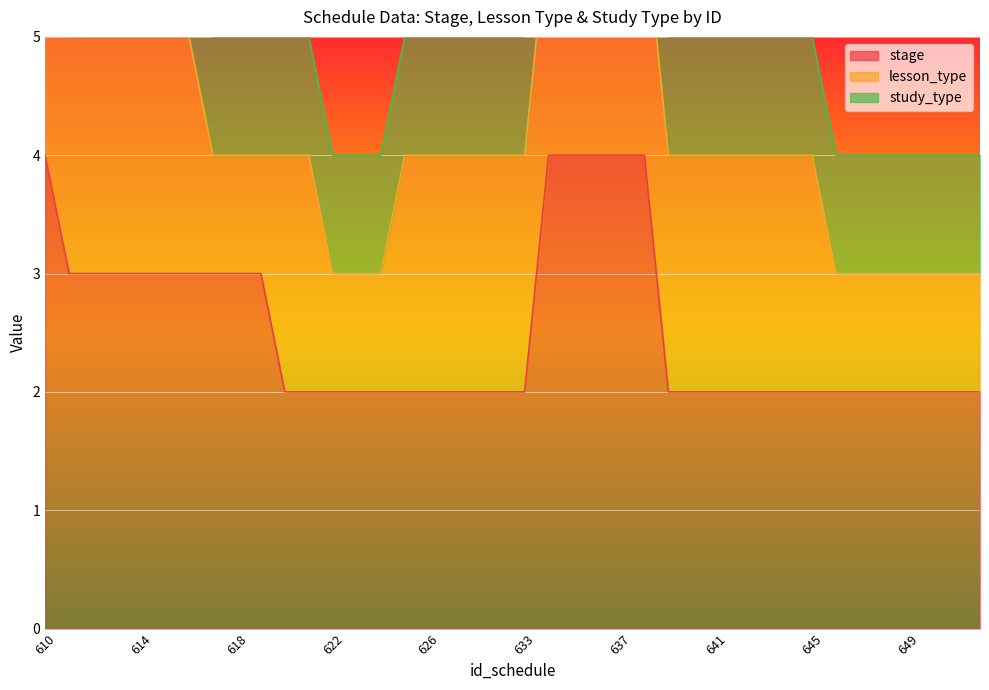

True or false: stage has a value of 1 at 622.

False